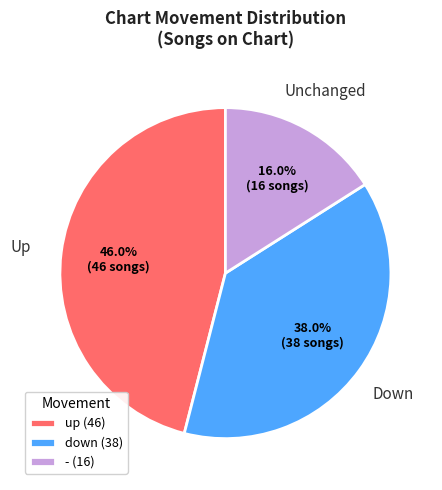

Which slice is the largest?

up